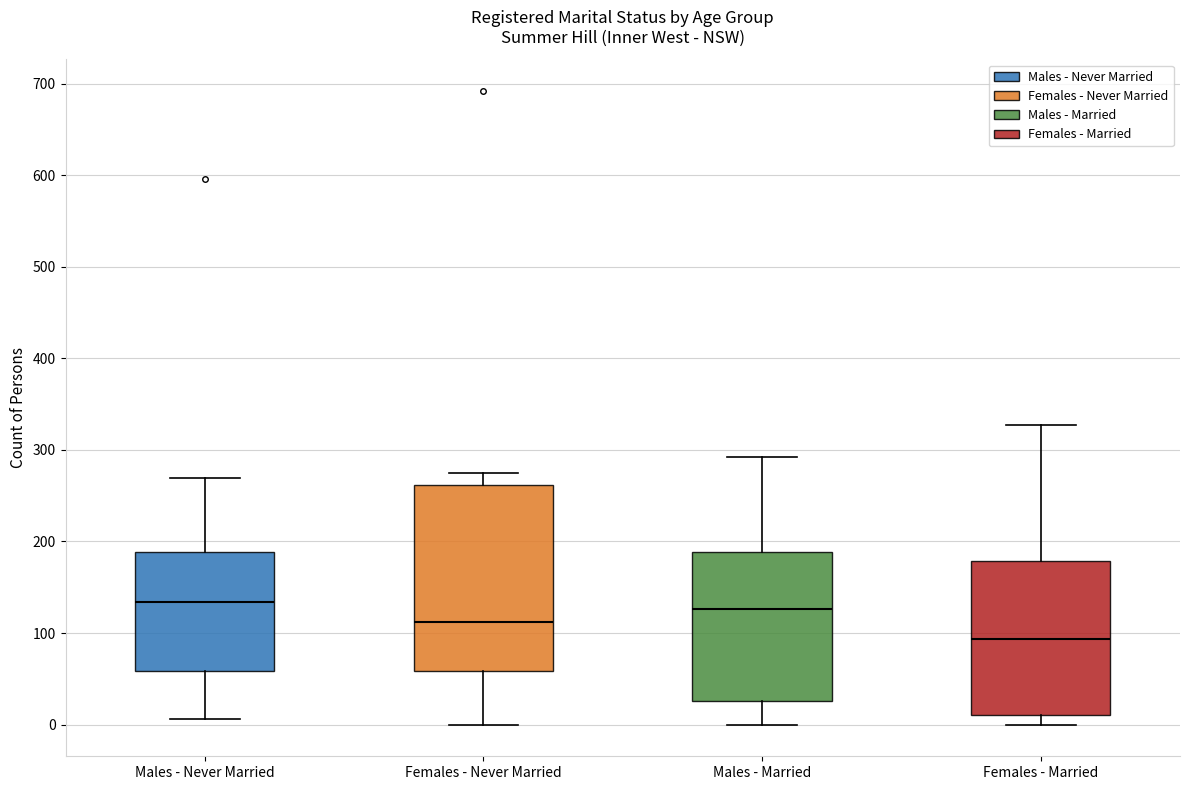

Reading left to right, transcribe this box plot: for each box, give where its median line is, the range the box spans, and where its two whiskers end, as read against the y-axis. The values are not printed on the chart, so give them approximately, as read against the axis.

Males - Never Married: median 130, box 60 to 190, whiskers 10 to 270
Females - Never Married: median 110, box 60 to 260, whiskers 0 to 280
Males - Married: median 130, box 30 to 190, whiskers 0 to 290
Females - Married: median 90, box 10 to 180, whiskers 0 to 330